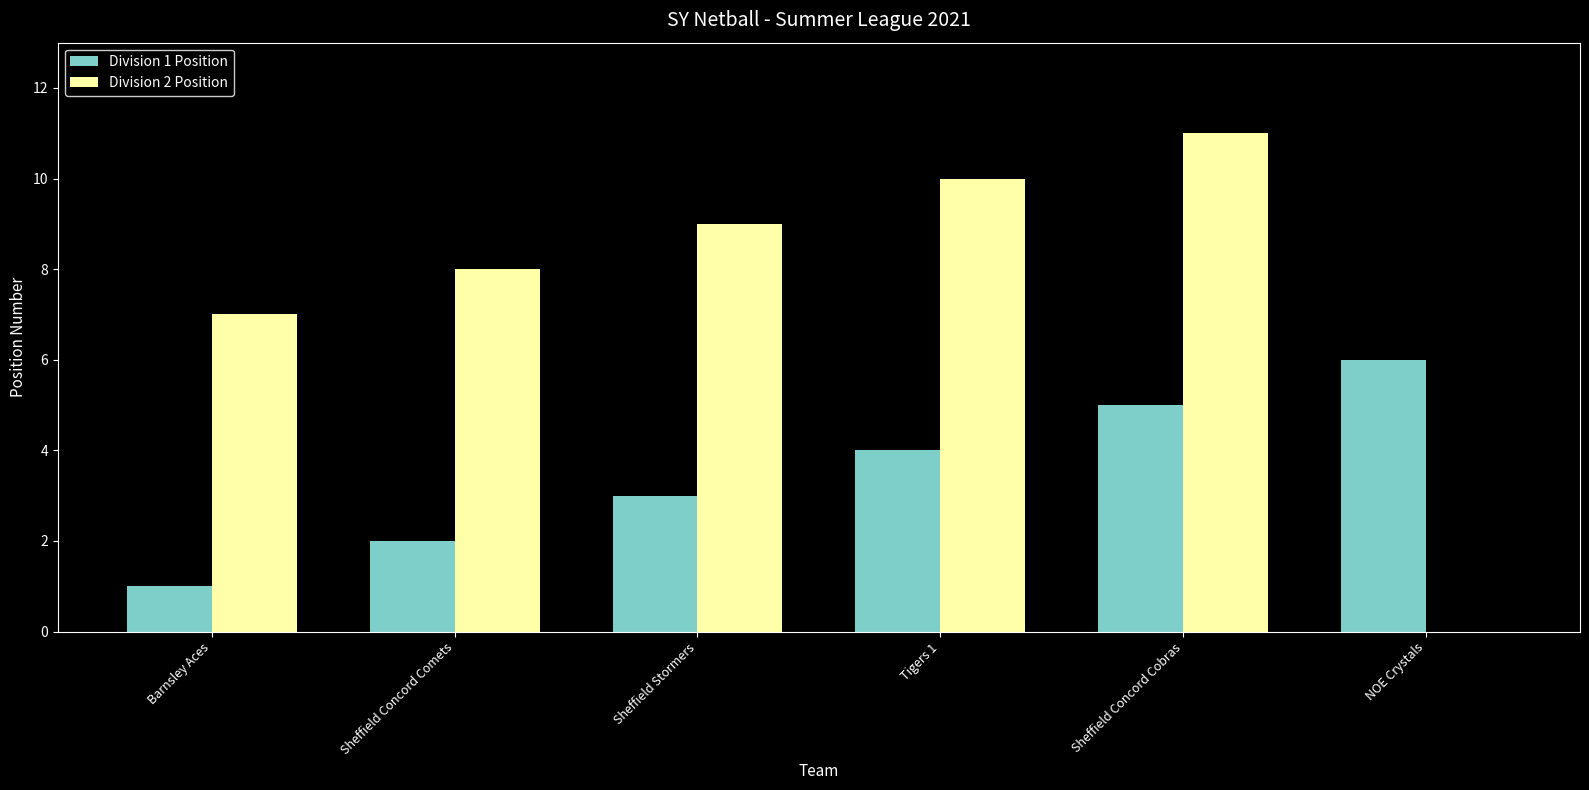

What is the total value across all series at Barnsley Aces?

8